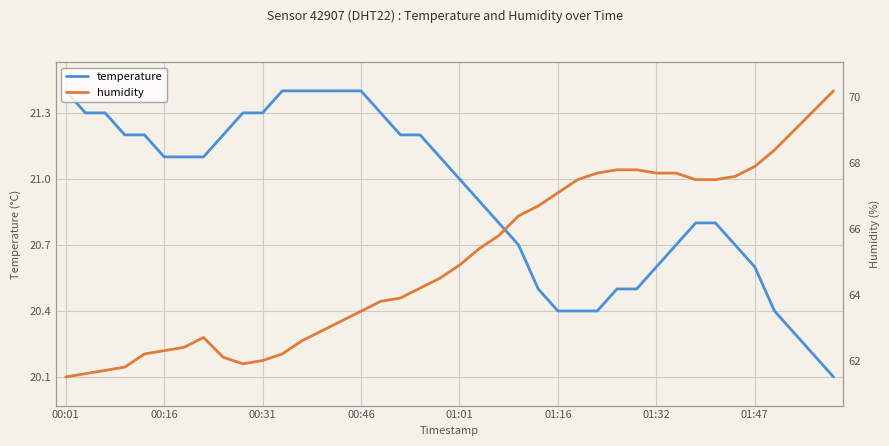

True or false: humidity and temperature cross at least once.

False